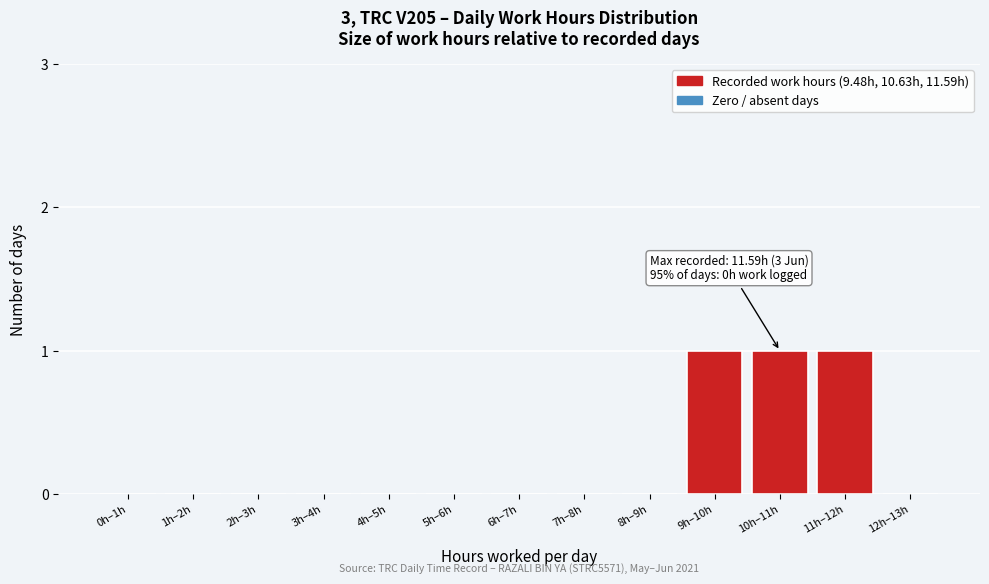

Reading left to right, list all the values displayed in this chart.

0h–1h=0	1h–2h=0	2h–3h=0	3h–4h=0	4h–5h=0	5h–6h=0	6h–7h=0	7h–8h=0	8h–9h=0	9h–10h=1	10h–11h=1	11h–12h=1	12h–13h=0